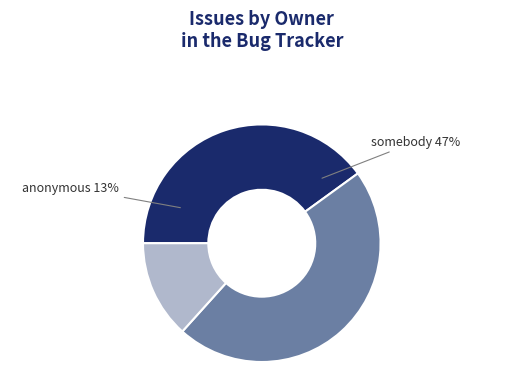

What percentage is the roby slice, to the nearest percent?

40%